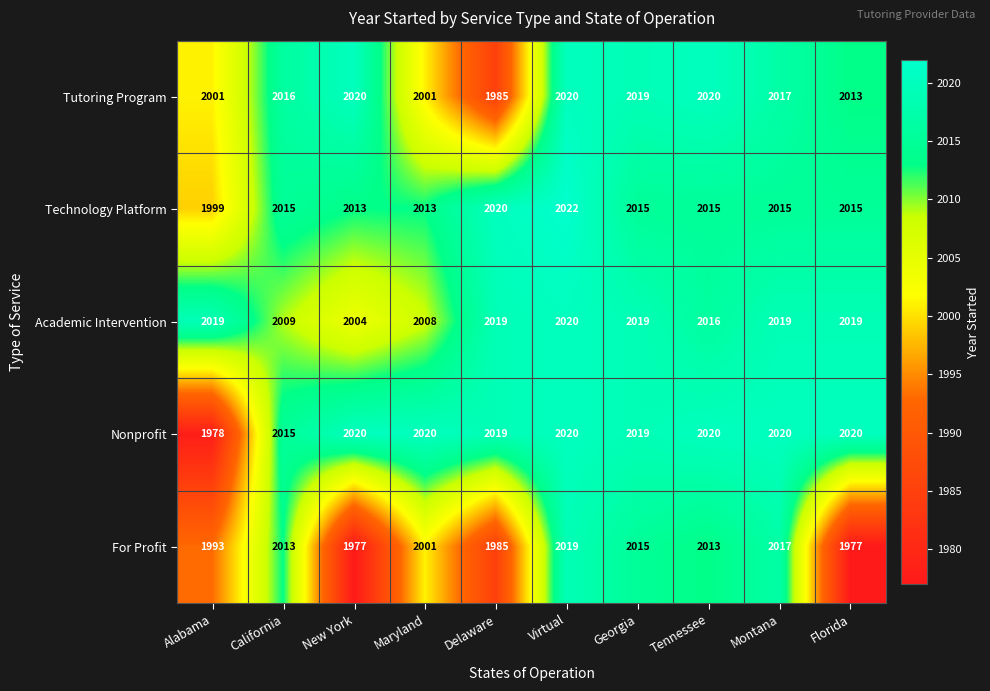

What is the difference between the highest and lowest values at Montana?

5